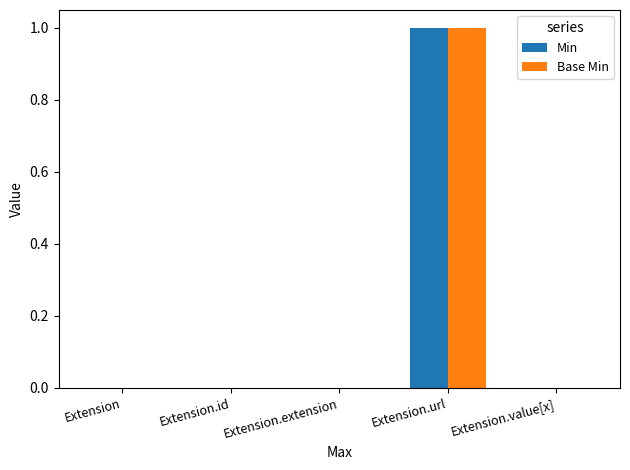

At which category is the sum across all series the highest?

Extension.url